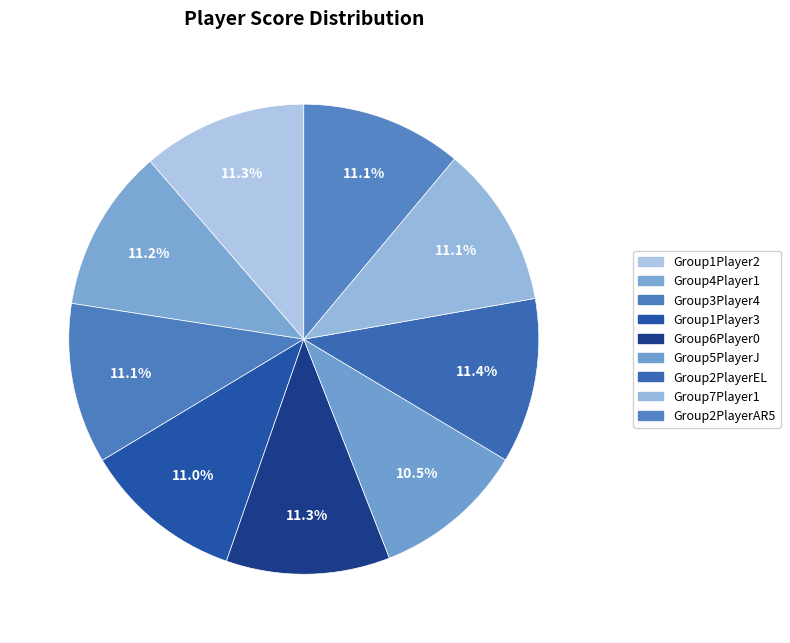

Which category has the smallest portion of the pie?

Group5PlayerJ